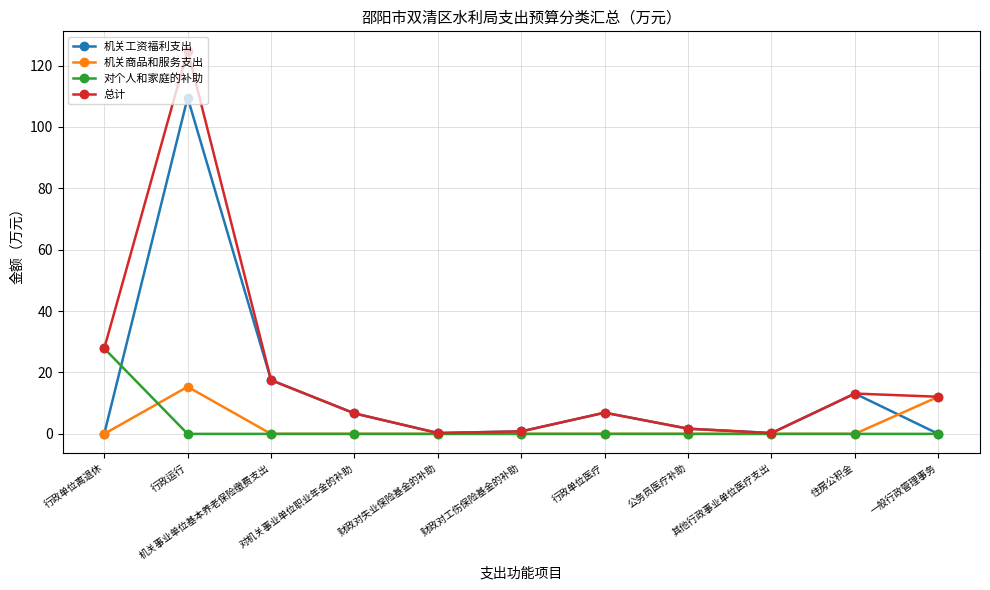

Which category has the highest value across all series?

行政运行